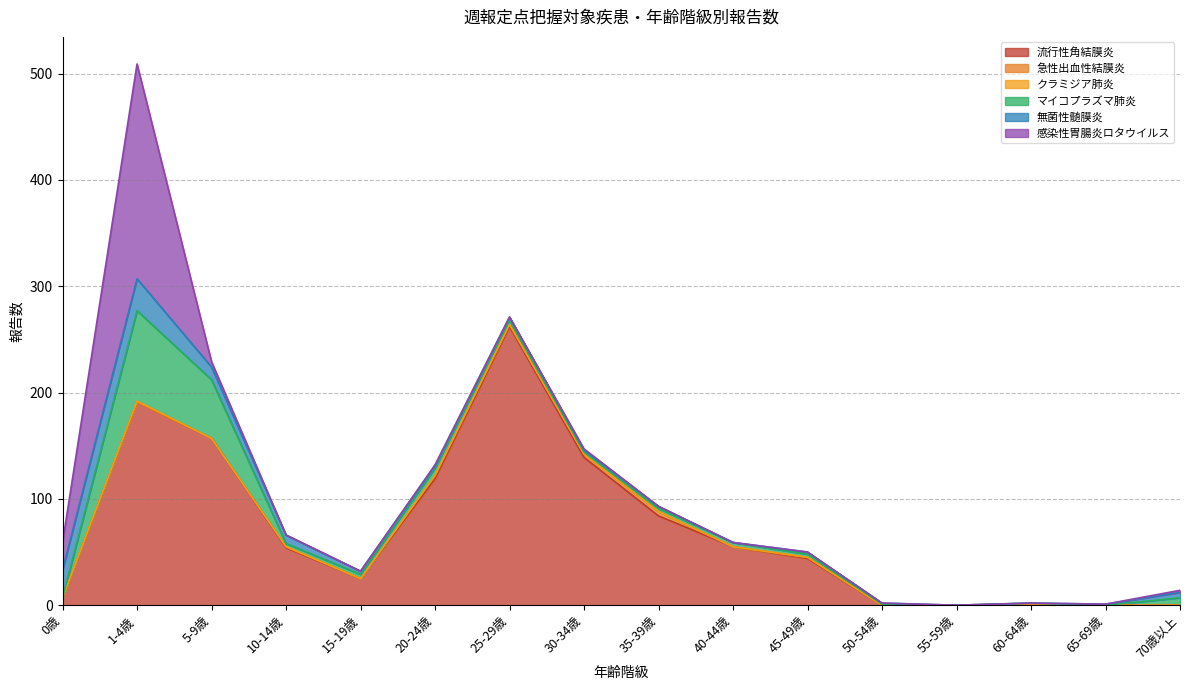

At which category is the sum across all series the highest?

1-4歳